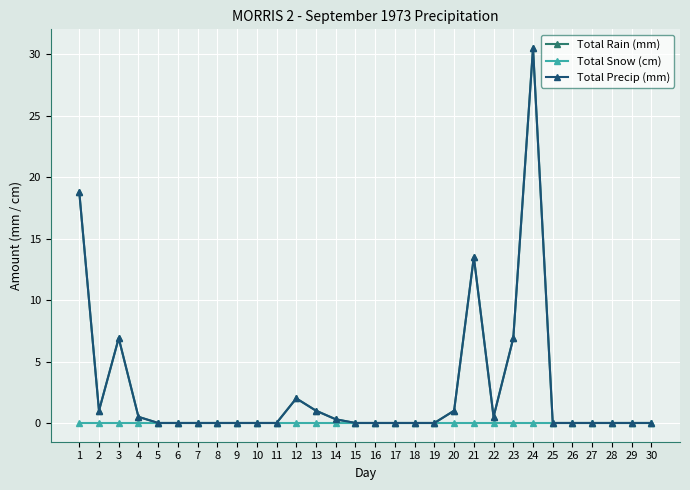

True or false: Total Precip (mm) has a value of 0.0 at 25.

True